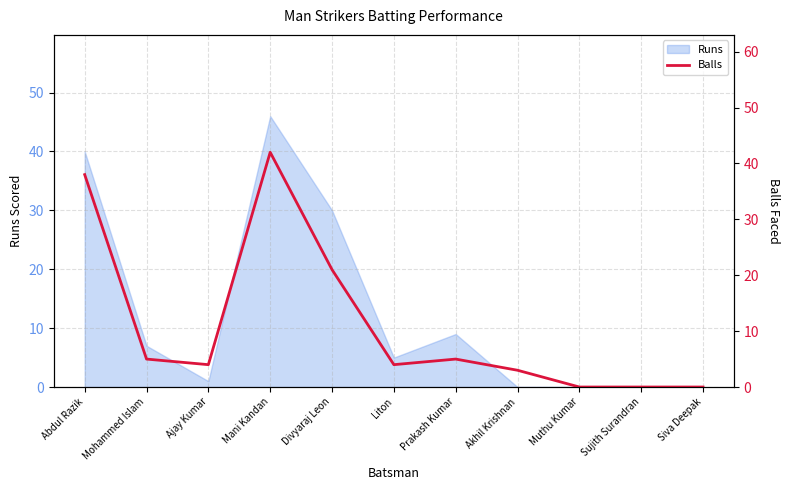

How many categories are shown in the chart?

11